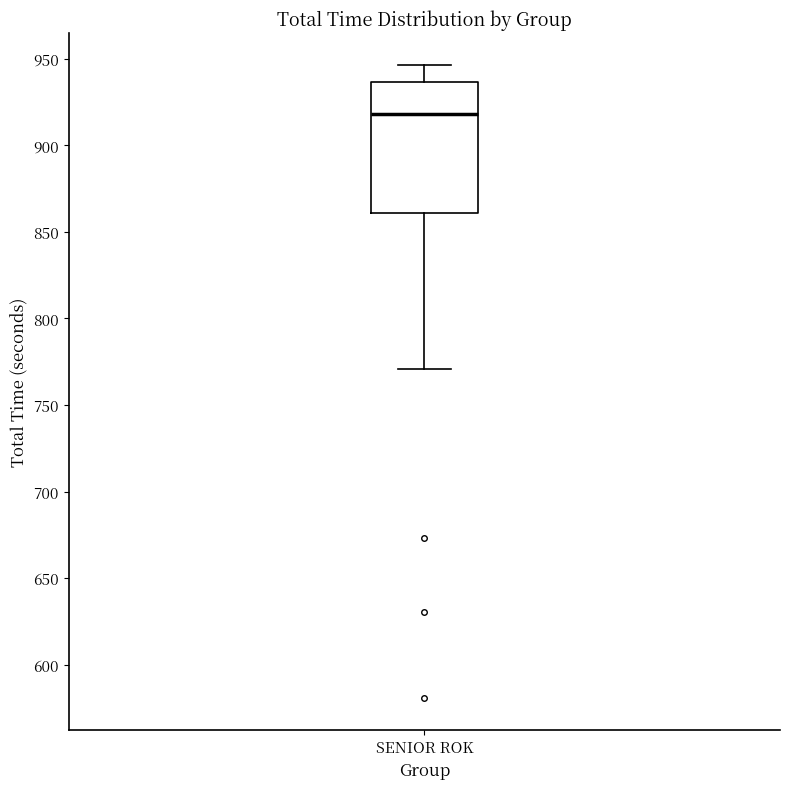

Where is the upper edge of the box for SENIOR ROK on the y-axis? The values are not printed on the chart, so give them approximately, as read against the axis.

935